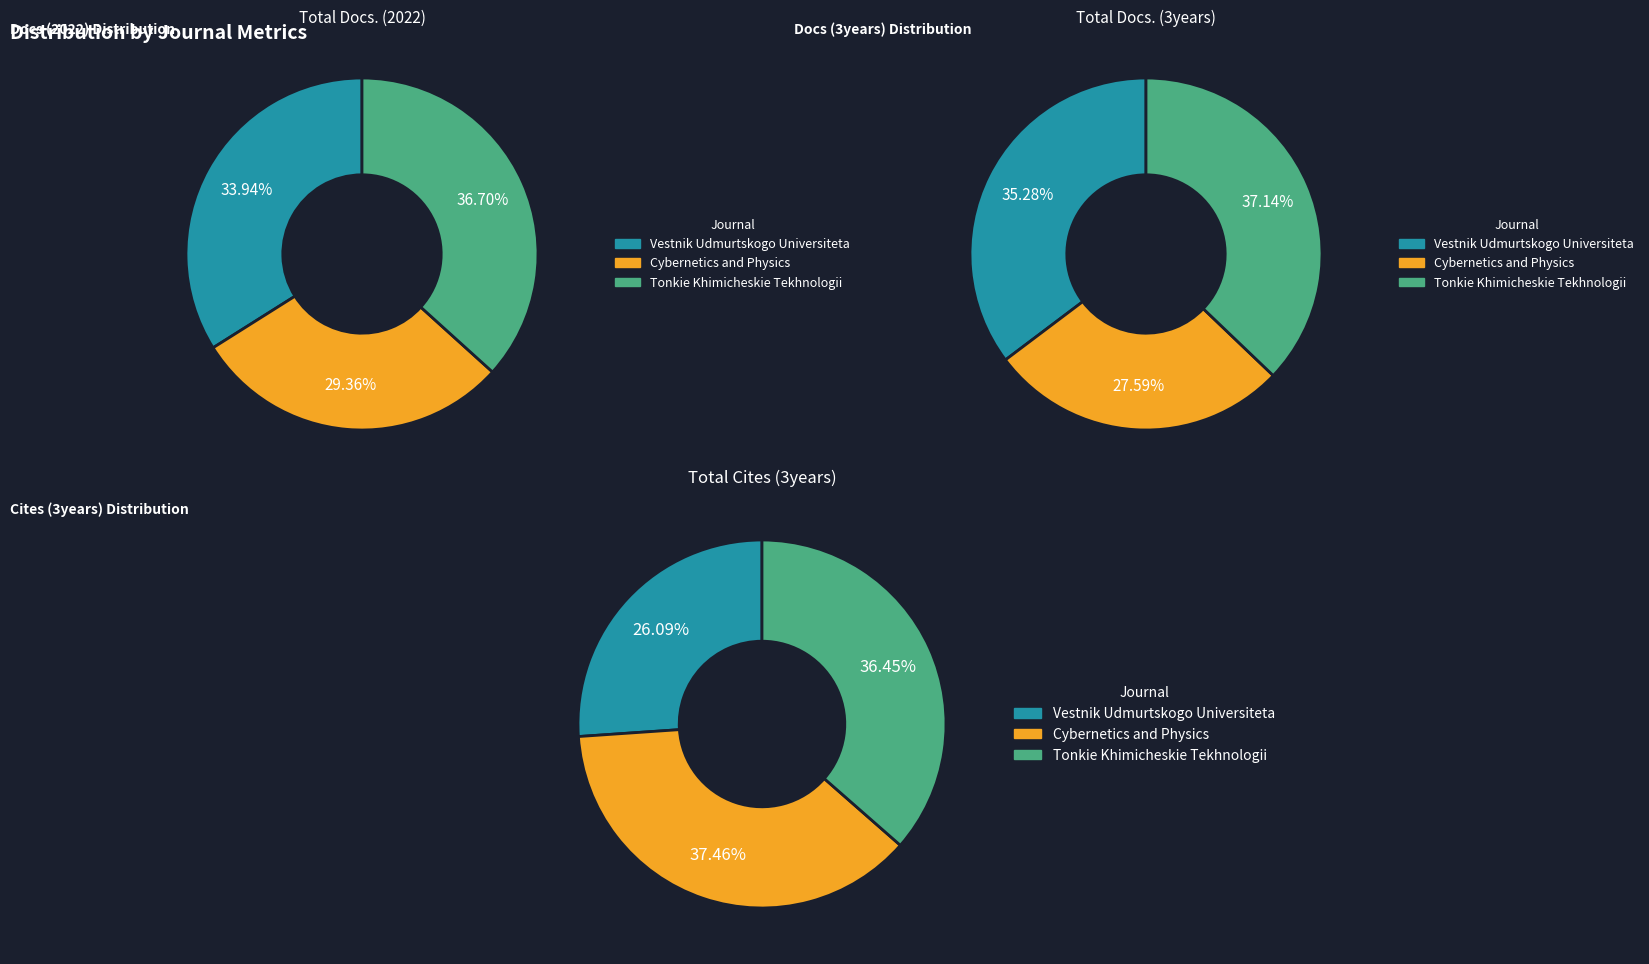

Which slice is the smallest?

Cybernetics
and Physics